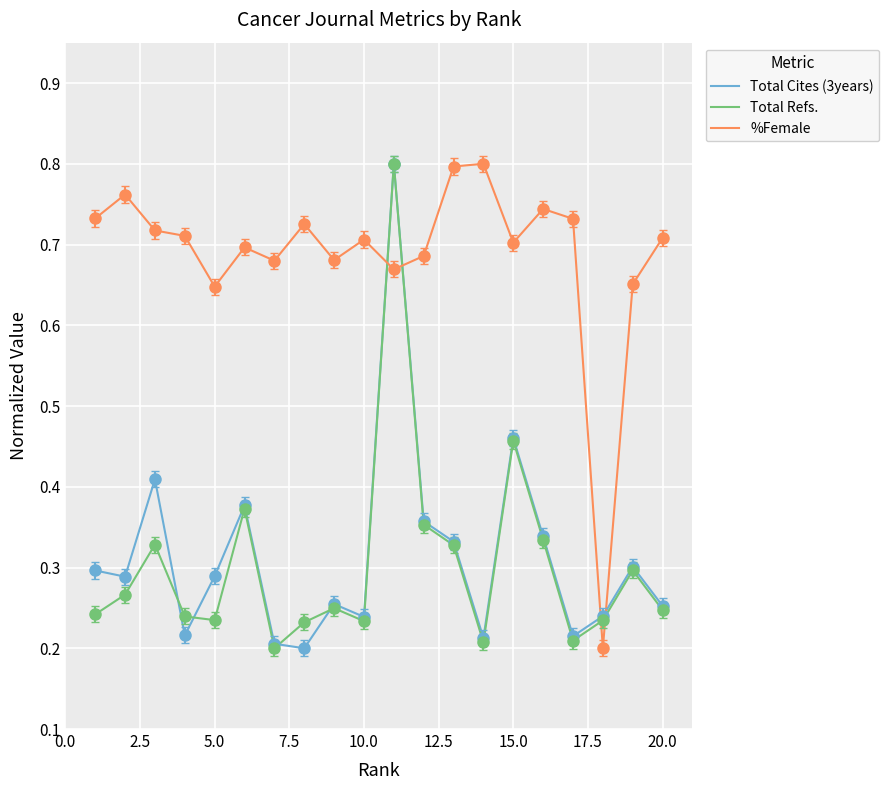

After their last crossing, which series has the higher values: Total Cites (3years) or %Female?

%Female